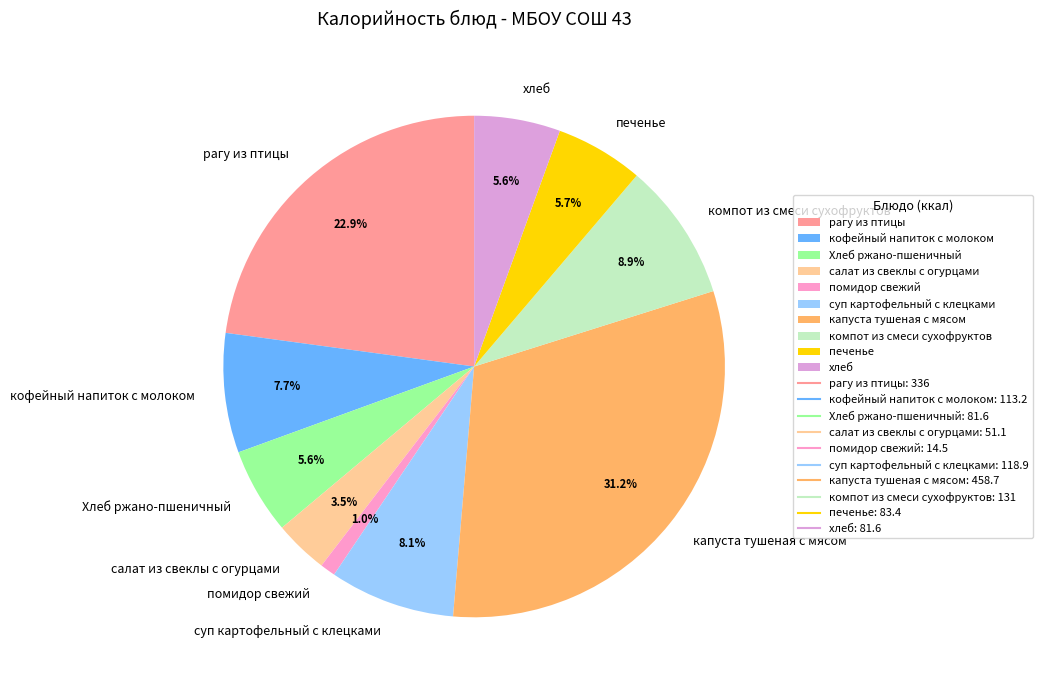

Which category has the smallest portion of the pie?

помидор свежий